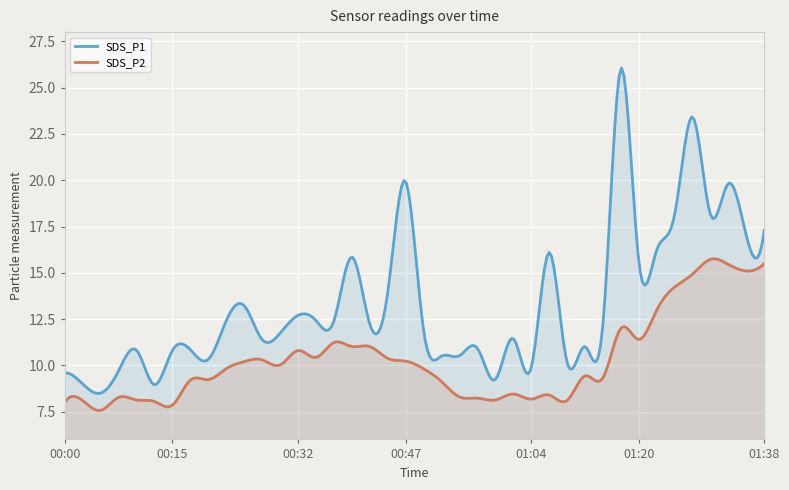

The SDS_P1 series shows 7.7 at 00:42. True or false?

False